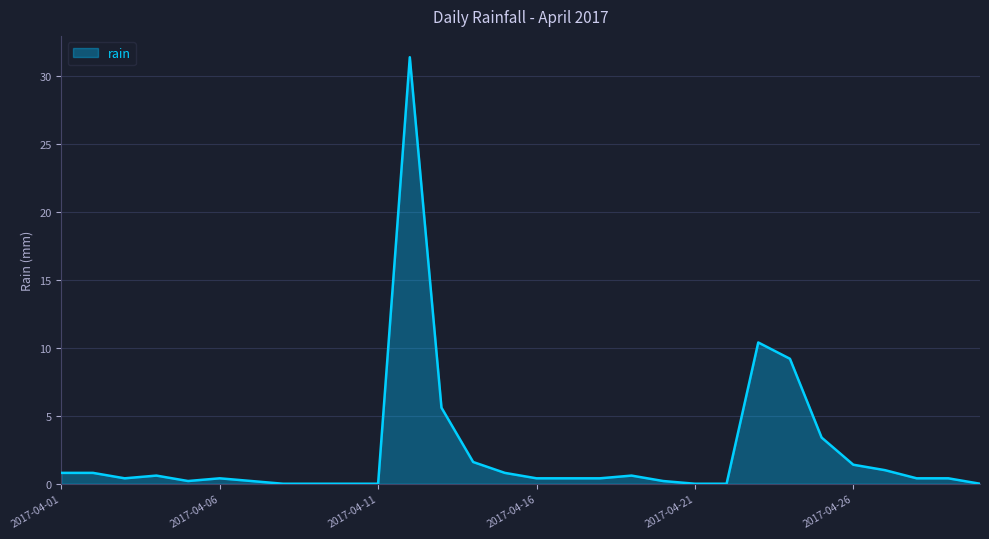

What is the difference between the maximum and minimum values?

31.4